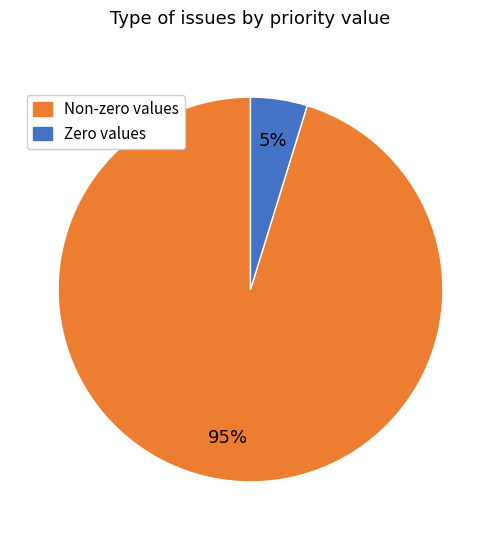

To the nearest percent, what is the difference between the largest and smallest slice percentages?

90%